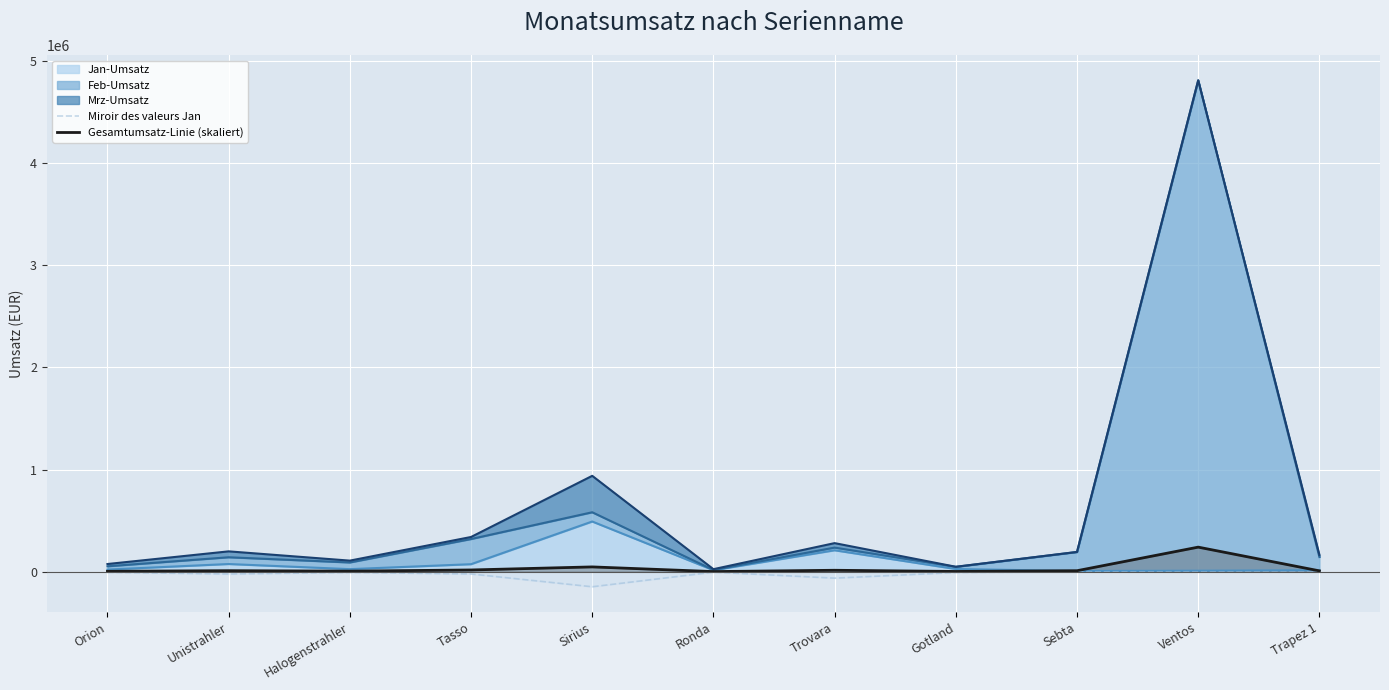

Which category has the highest value in the Gesamtumsatz-Linie (skaliert) series?

Ventos